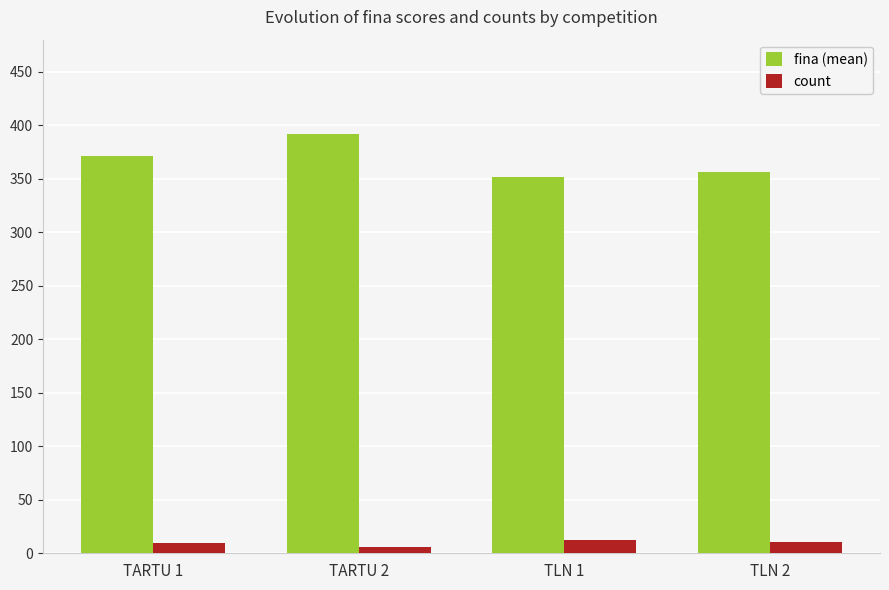

What is the total value across all series at TLN 1?

364.1